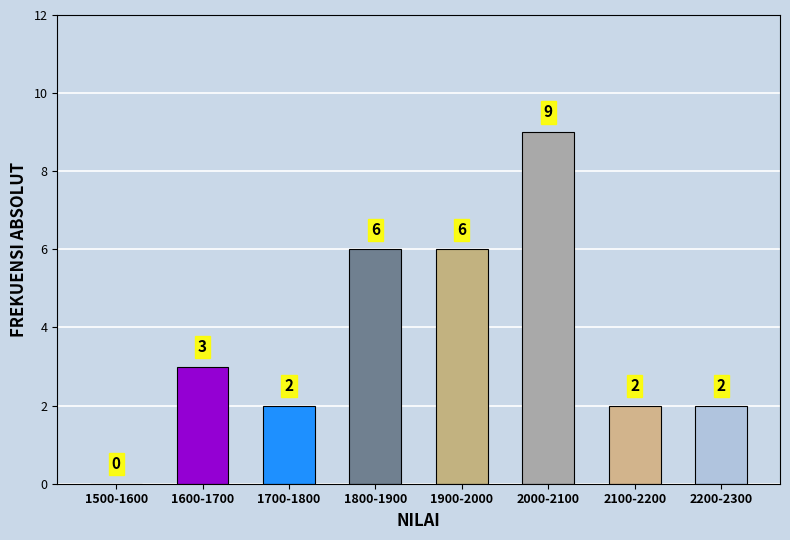

Reading left to right, transcribe all the data shown in this chart.

1500-1600=0	1600-1700=3	1700-1800=2	1800-1900=6	1900-2000=6	2000-2100=9	2100-2200=2	2200-2300=2